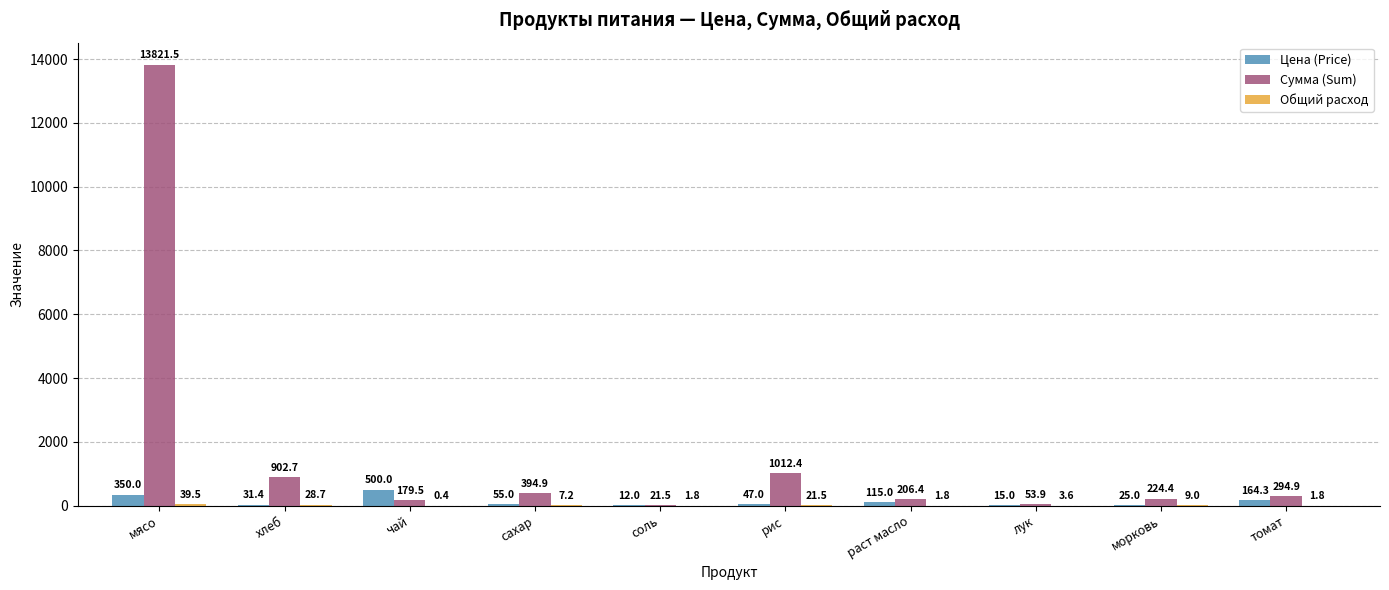

Is it true that Цена (Price) equals 12.0 at соль?

True